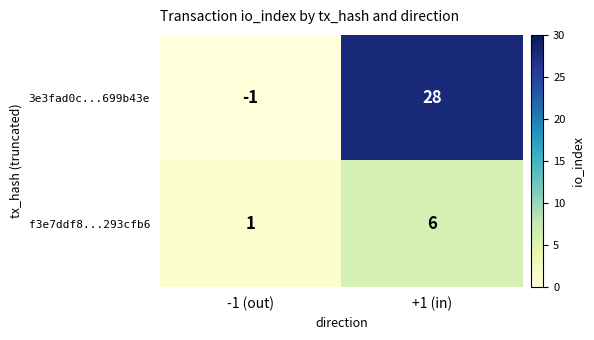

Is it true that 3e3fad0c...699b43e equals 0 at -1 (out)?

False